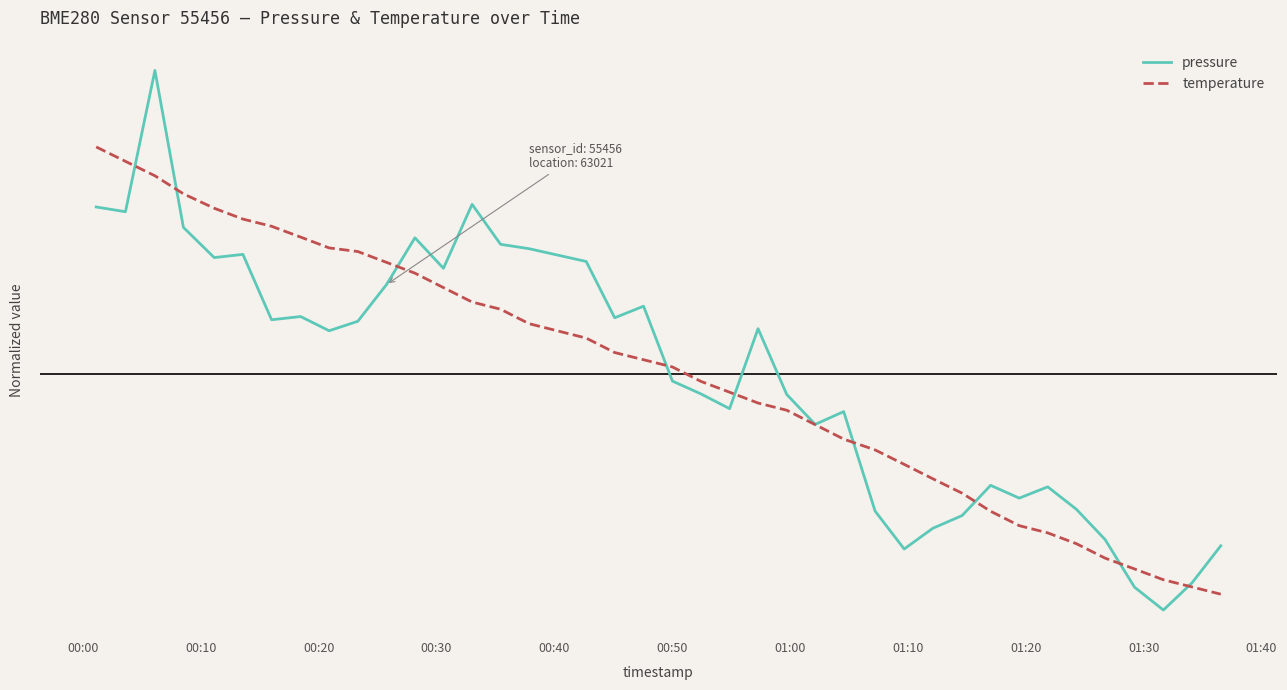

Rank the series by their average value, from lowest to highest.

temperature, pressure